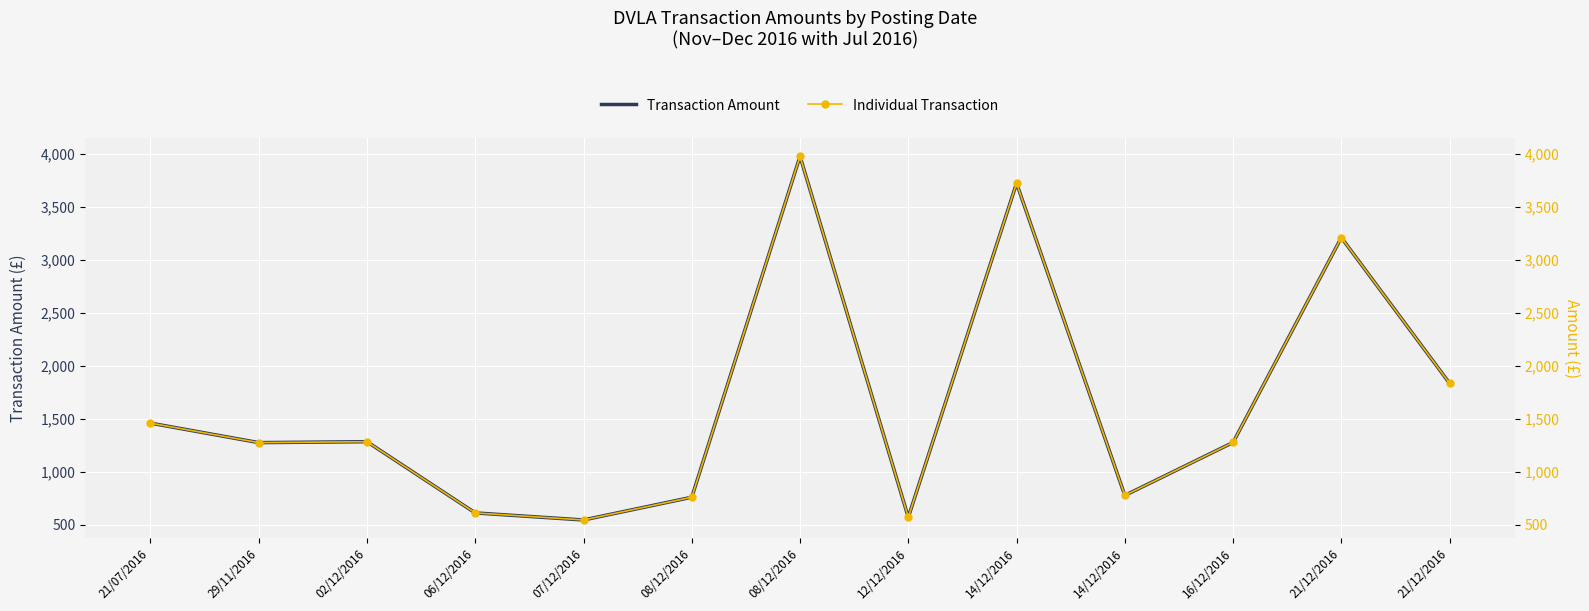

At 21/12/2016, list the series in order from largest to smallest.

Transaction Amount, Individual Transaction